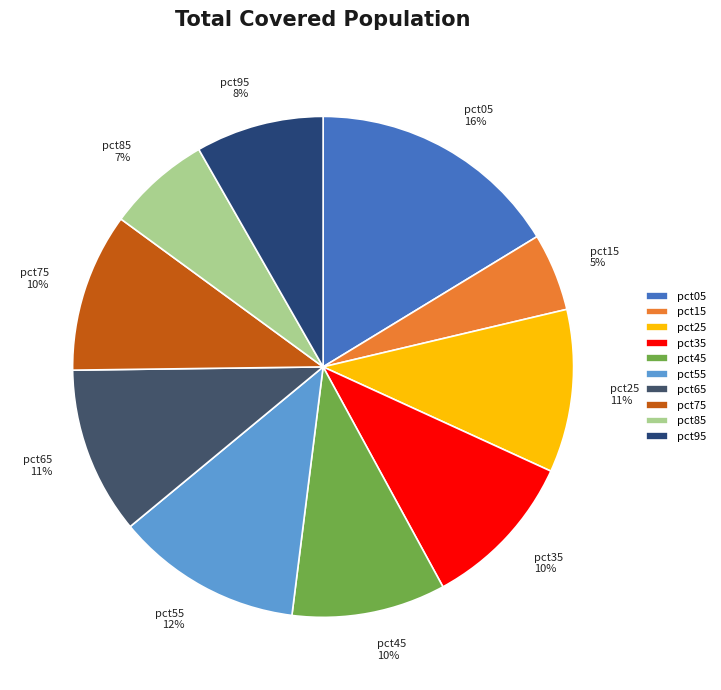

The pct55 slice represents 12% of the pie. True or false?

True